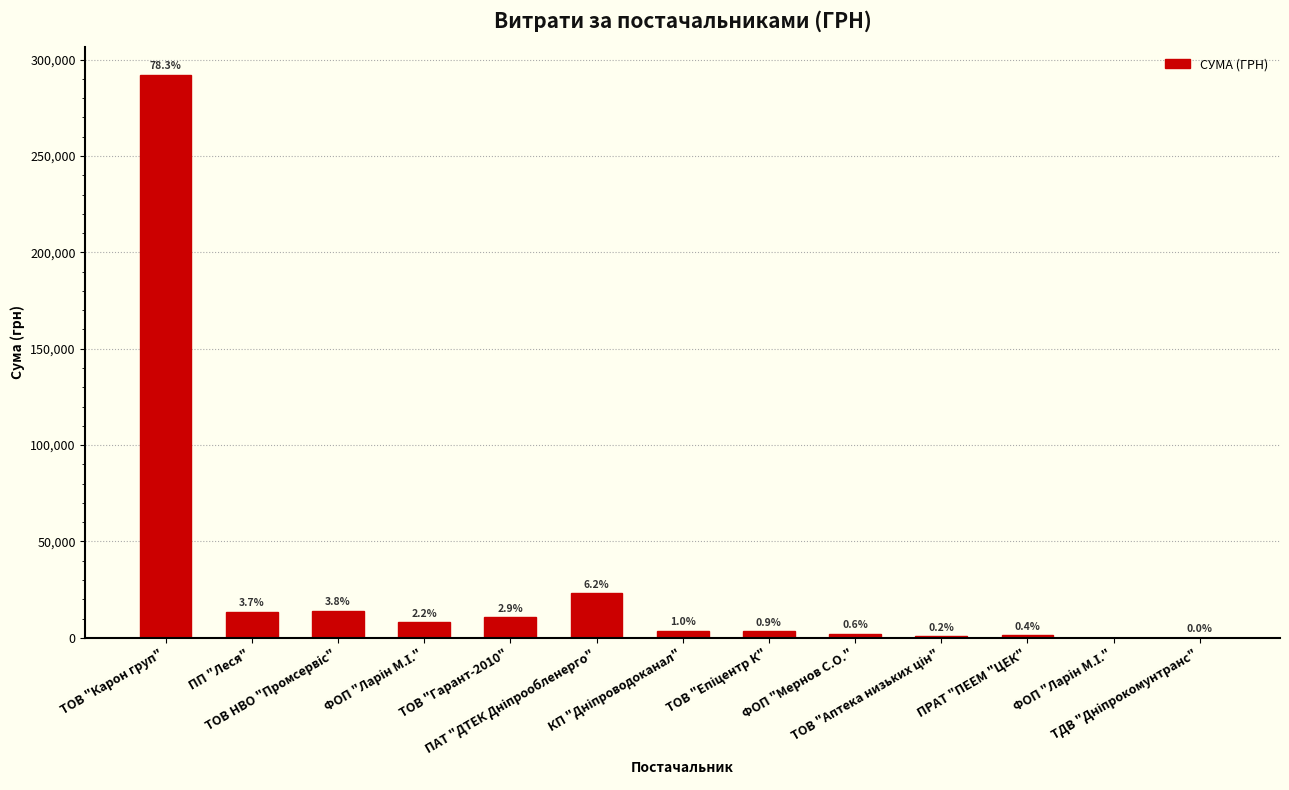

At which category does the chart reach its peak across all series?

ТОВ "Карон груп"